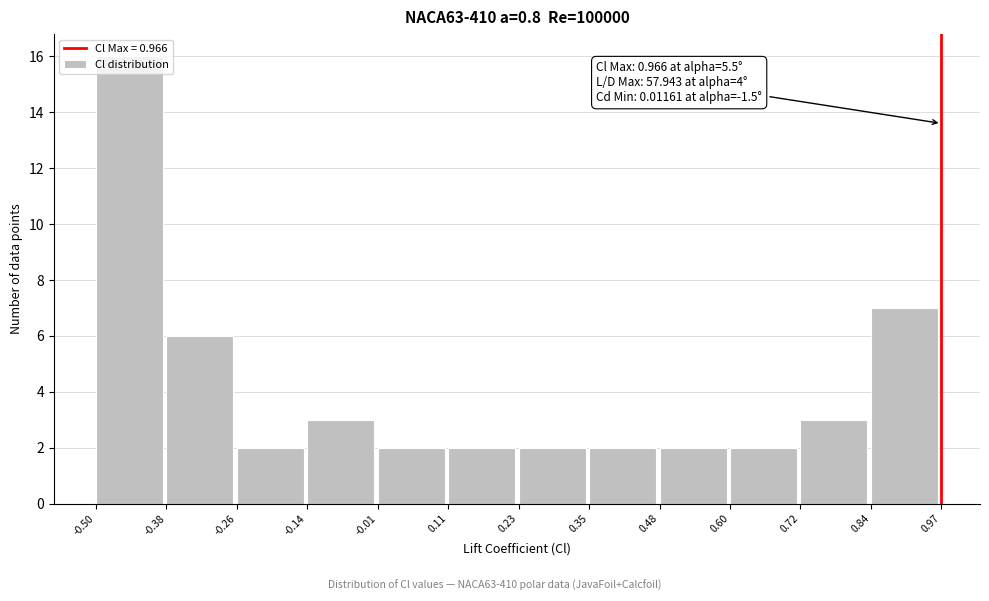

Which range on the x-axis has the tallest bar?

-0.50 to -0.38